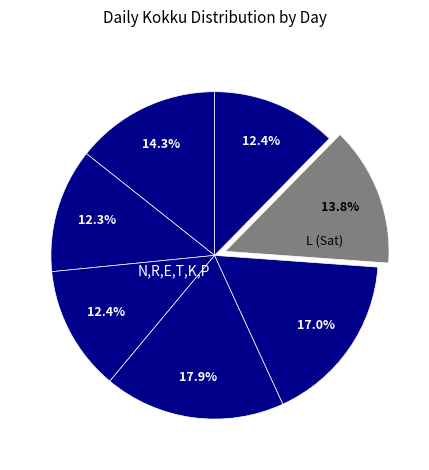

How many slices are in this pie chart?

7